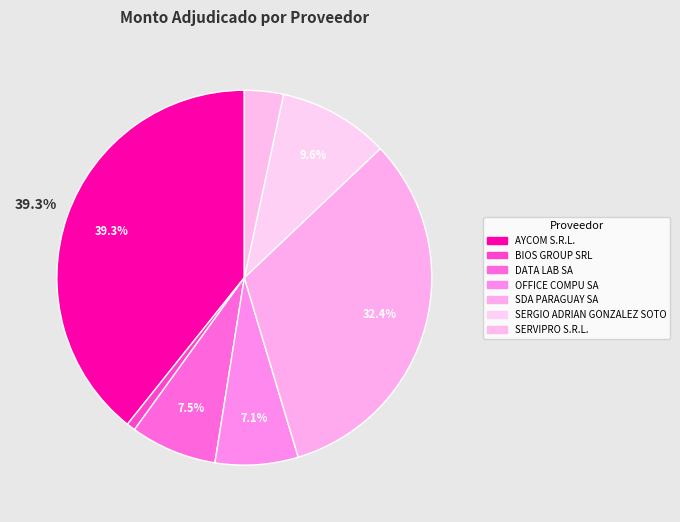

To the nearest percent, what is the difference between the largest and smallest slice percentages?

39%